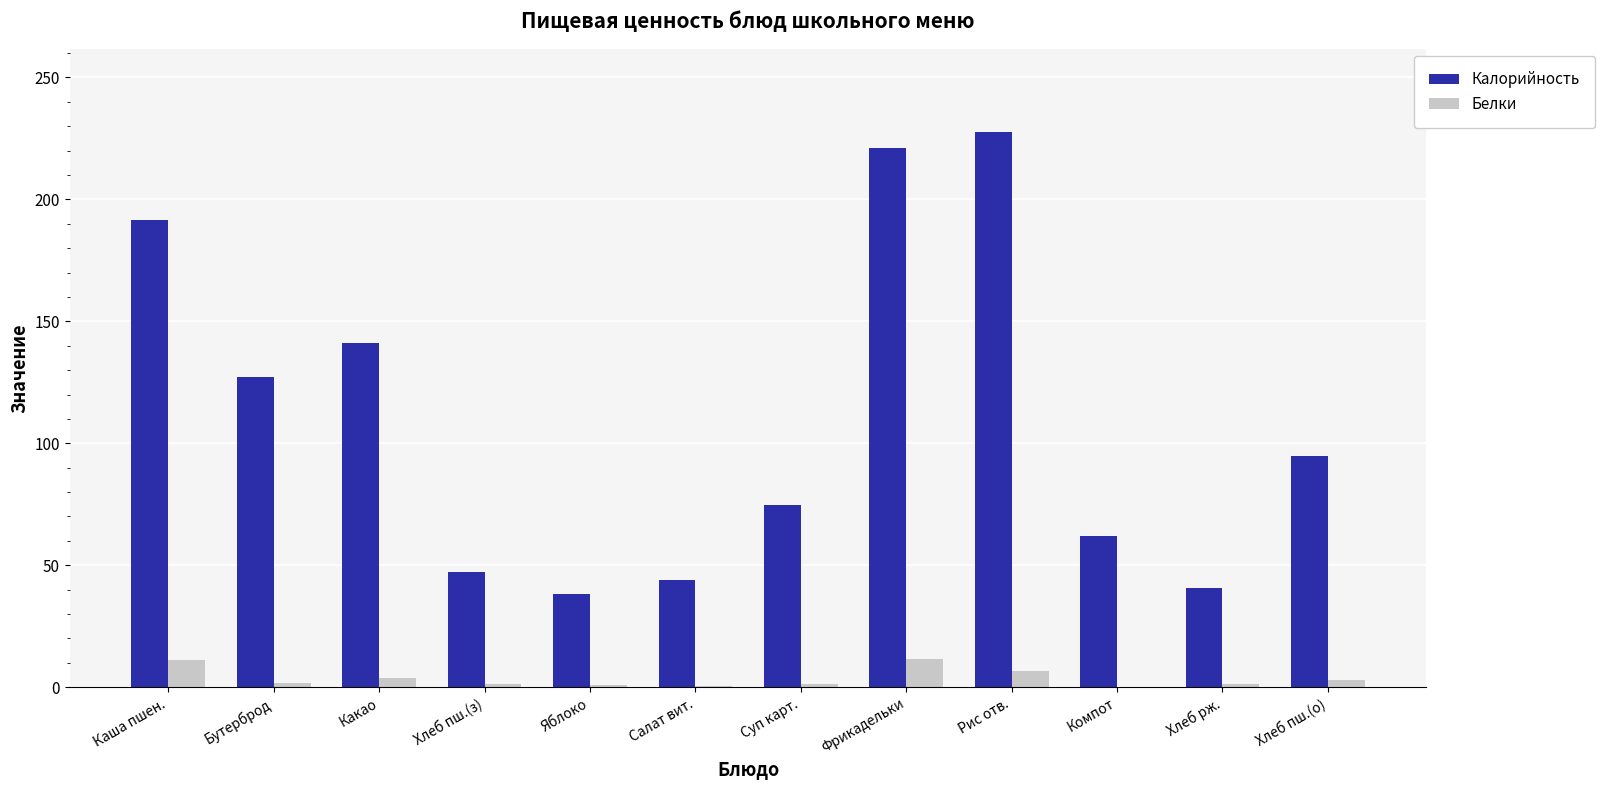

Is it true that Калорийность equals 44.1 at Салат вит.?

True